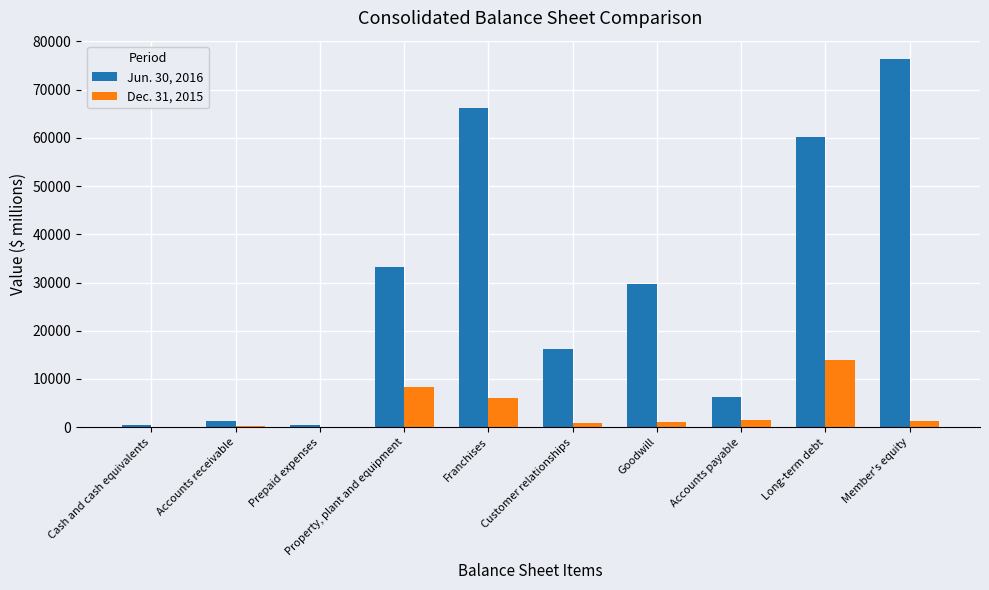

What is the maximum value shown in the chart?

76330